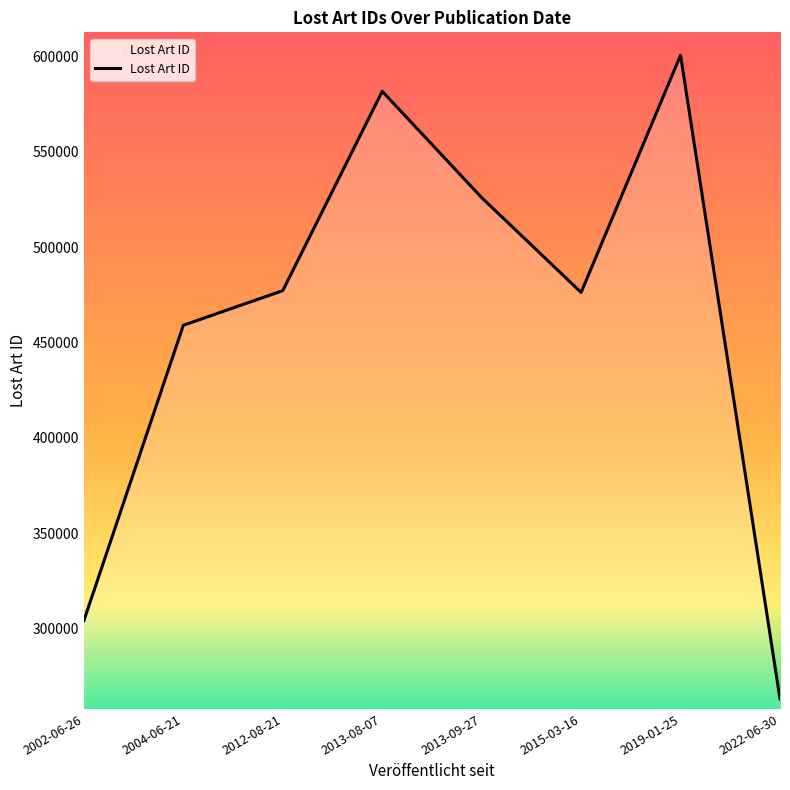

At which category does the data reach its first local peak?

2013-08-07